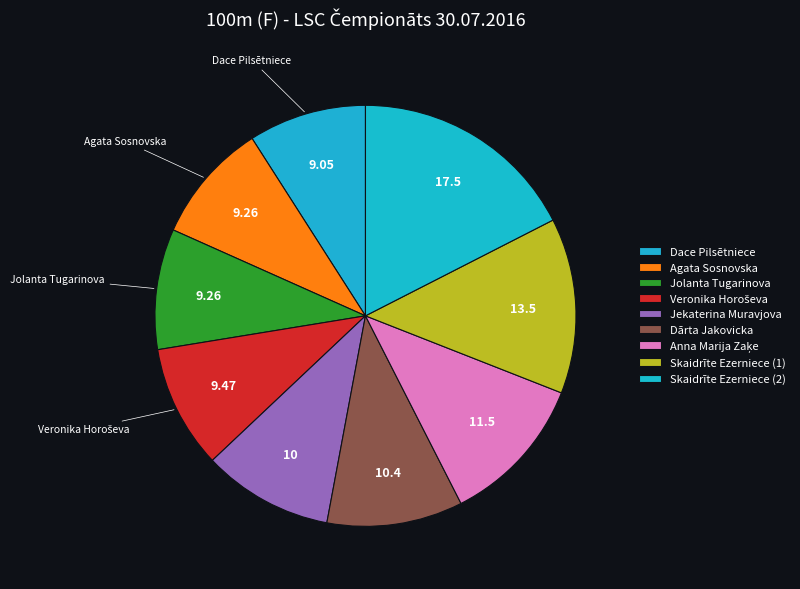

To the nearest percent, what portion does Jolanta Tugarinova represent?

9%